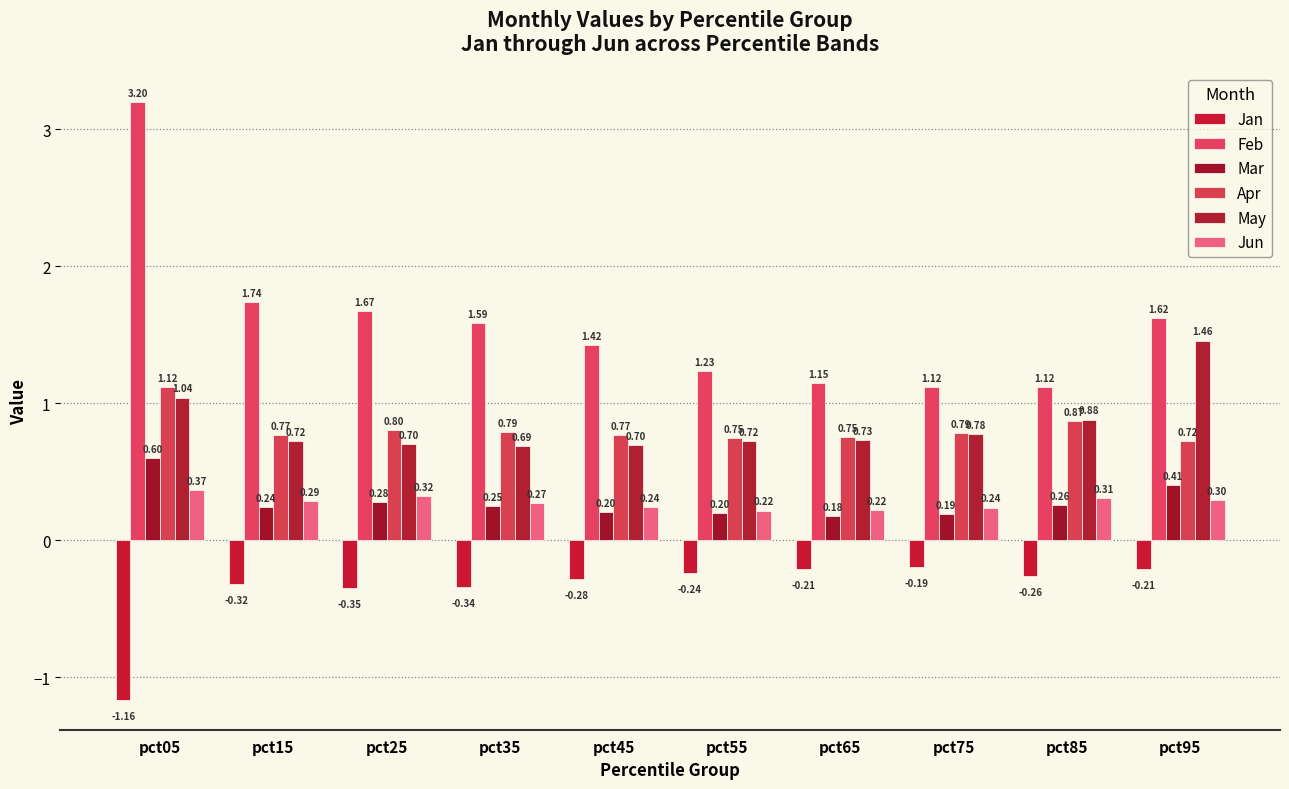

How many groups of bars are there?

10